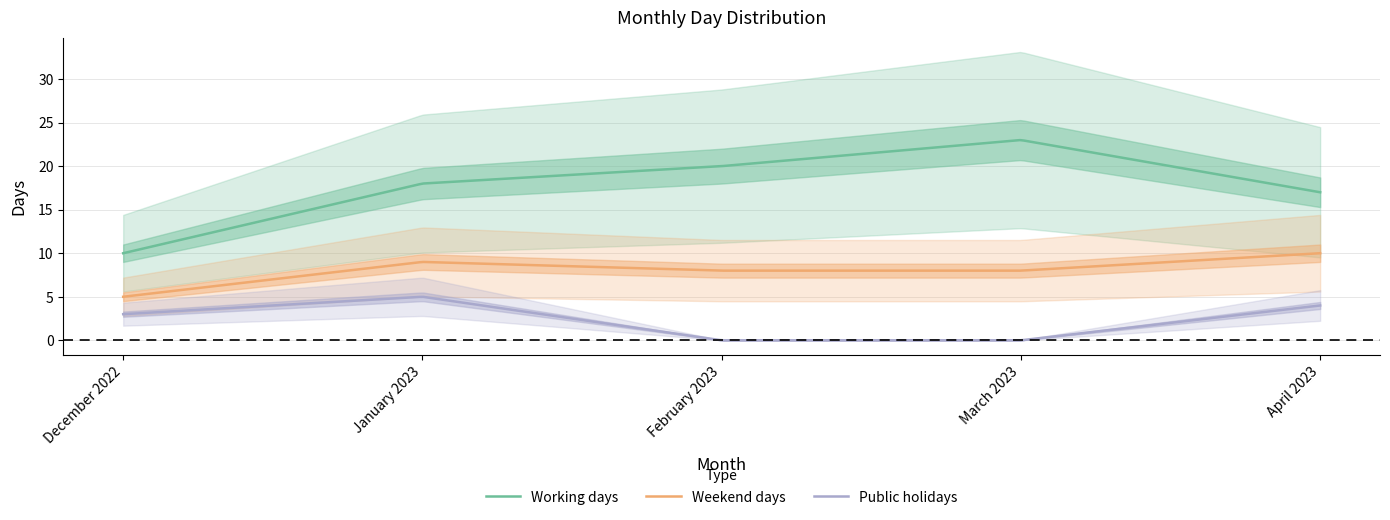

What is the difference between the second highest and minimum values in the Public holidays series?

5.0